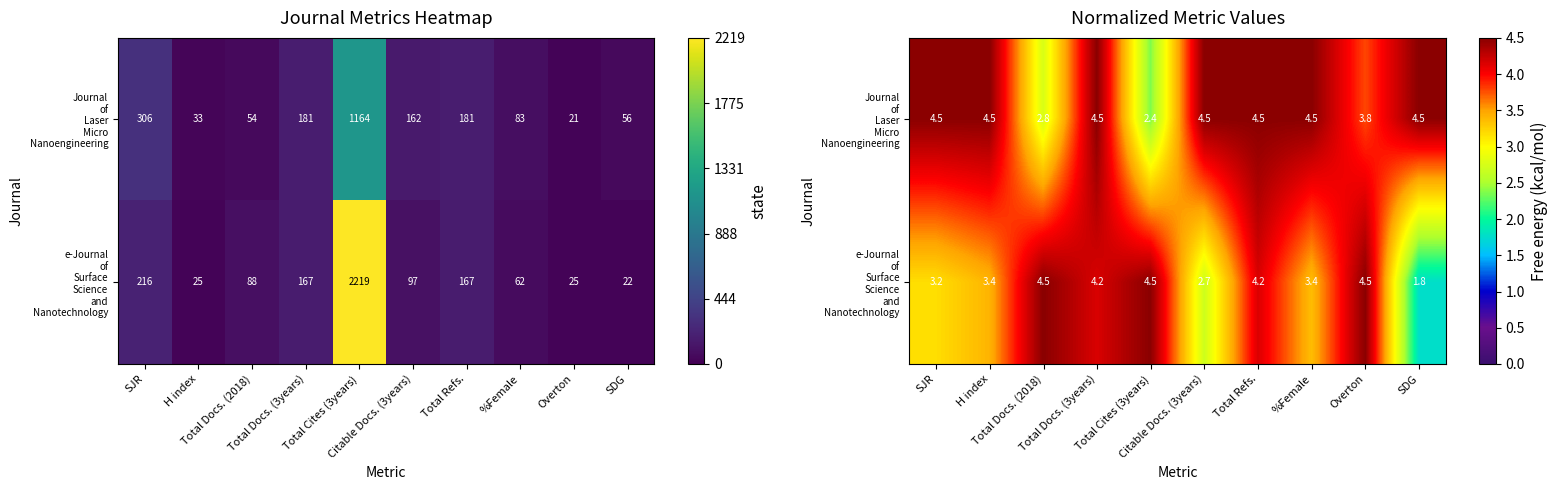

What is the difference between the maximum and minimum values in the e-Journal of Surface Science and Nanotechnology series?

2.7